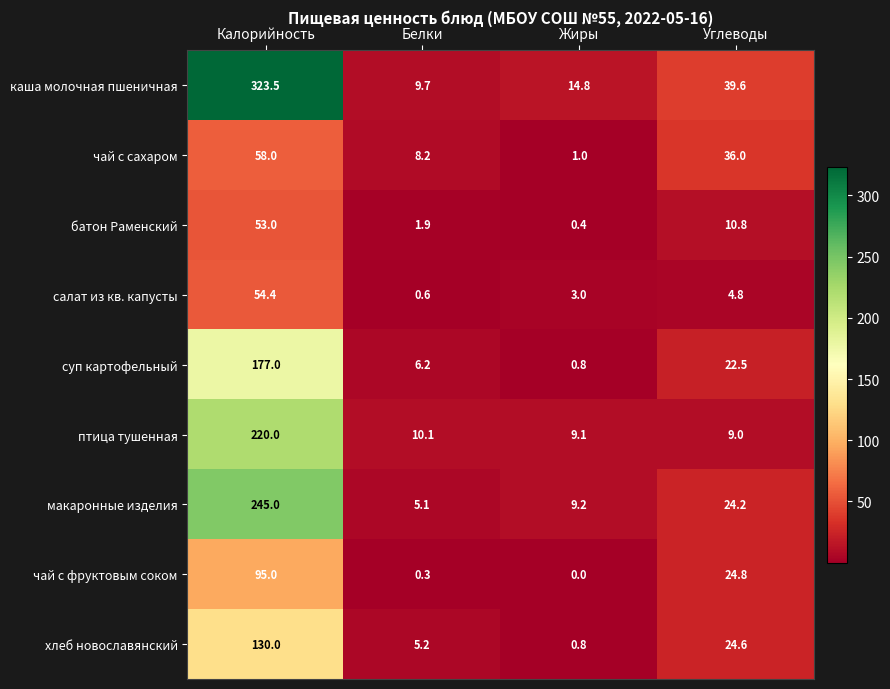

What is the minimum value for чай с сахаром?

1.0